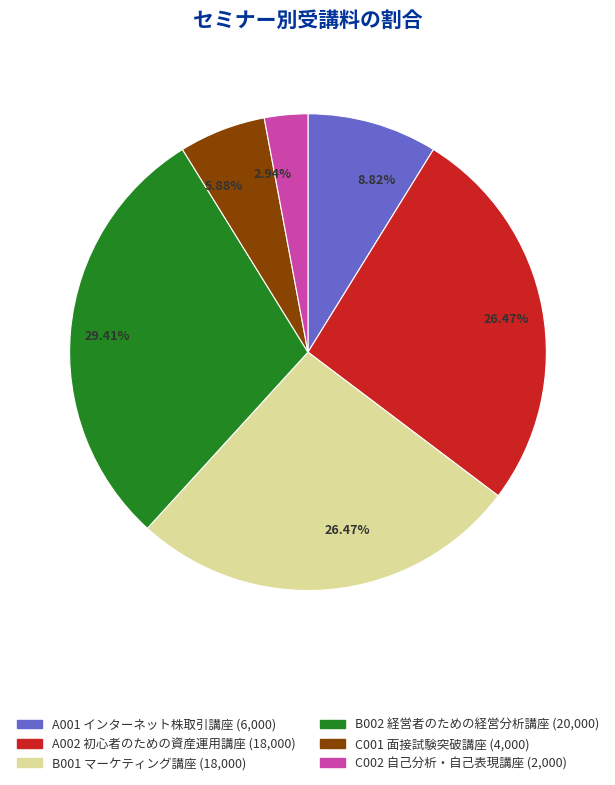

To the nearest percent, what portion does C002 represent?

3%